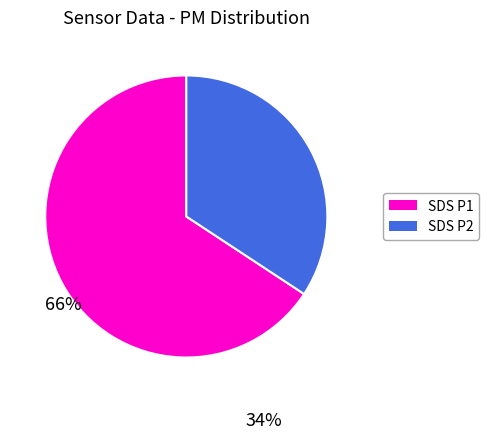

Rank the categories by value from highest to lowest.

SDS P1, SDS P2